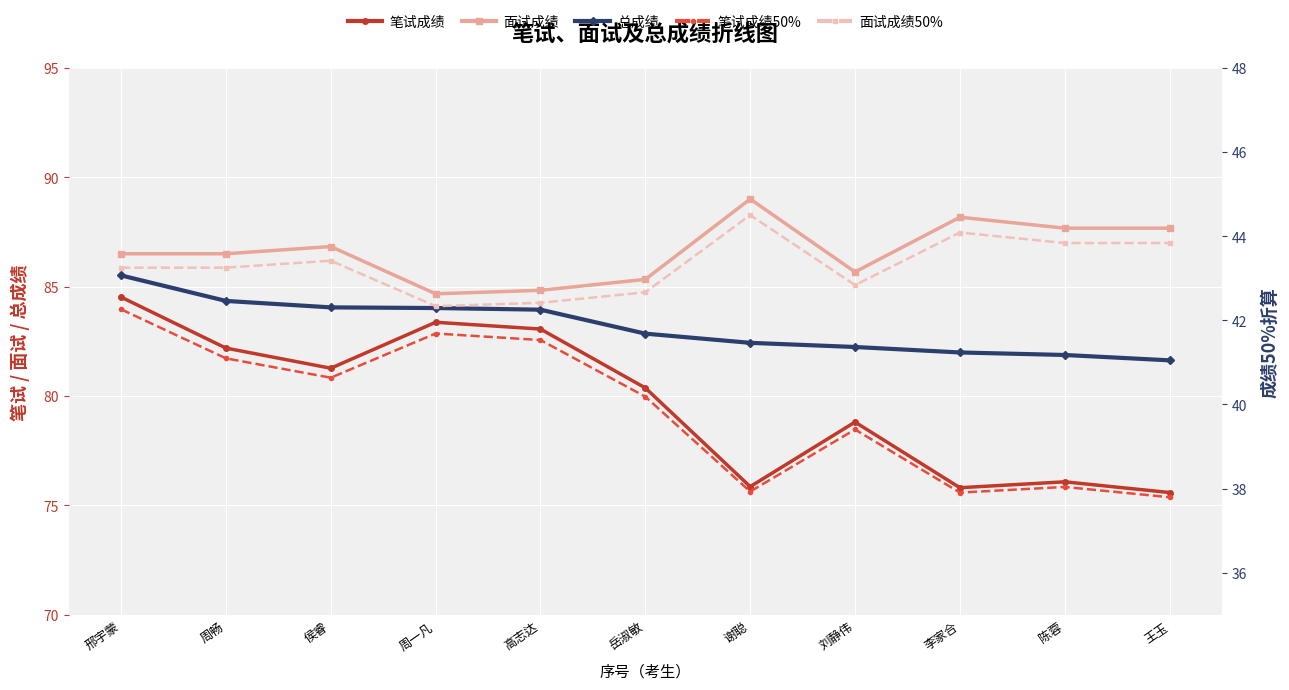

Rank the series at 邢宇蒙 from highest to lowest value.

面试成绩, 总成绩, 笔试成绩, 面试成绩50%, 笔试成绩50%